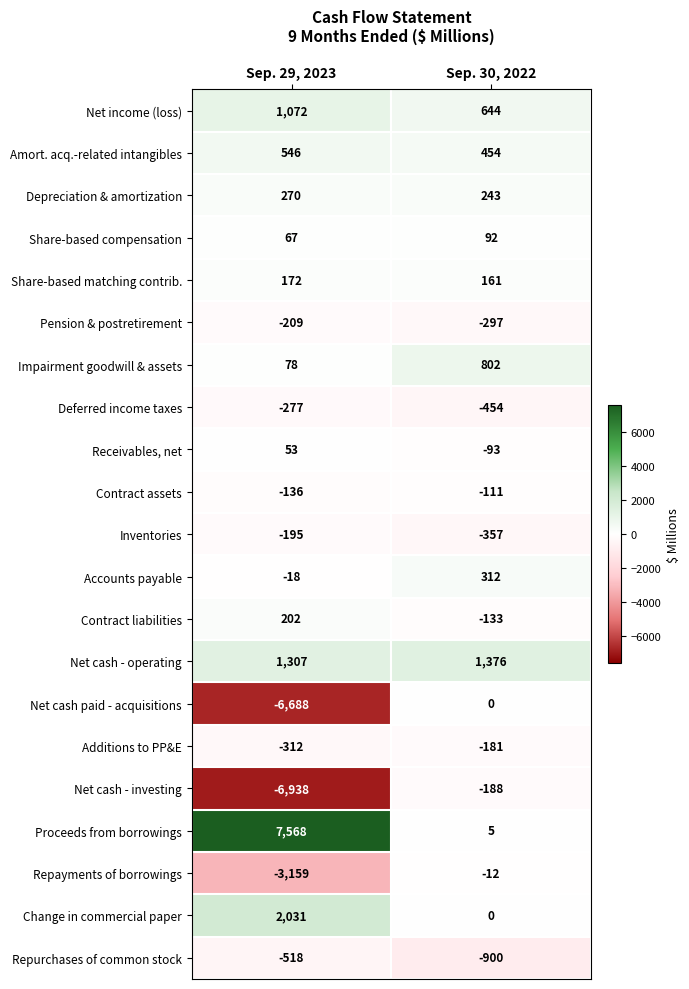

Which label corresponds to the smallest value in the chart?

Sep. 29, 2023